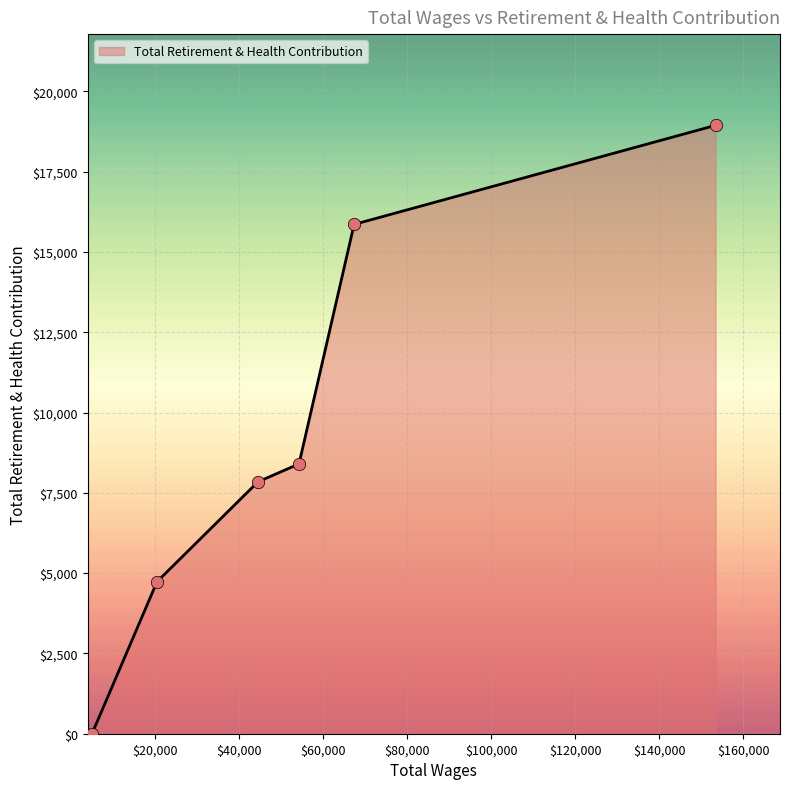

What is the sum of all values?

55779